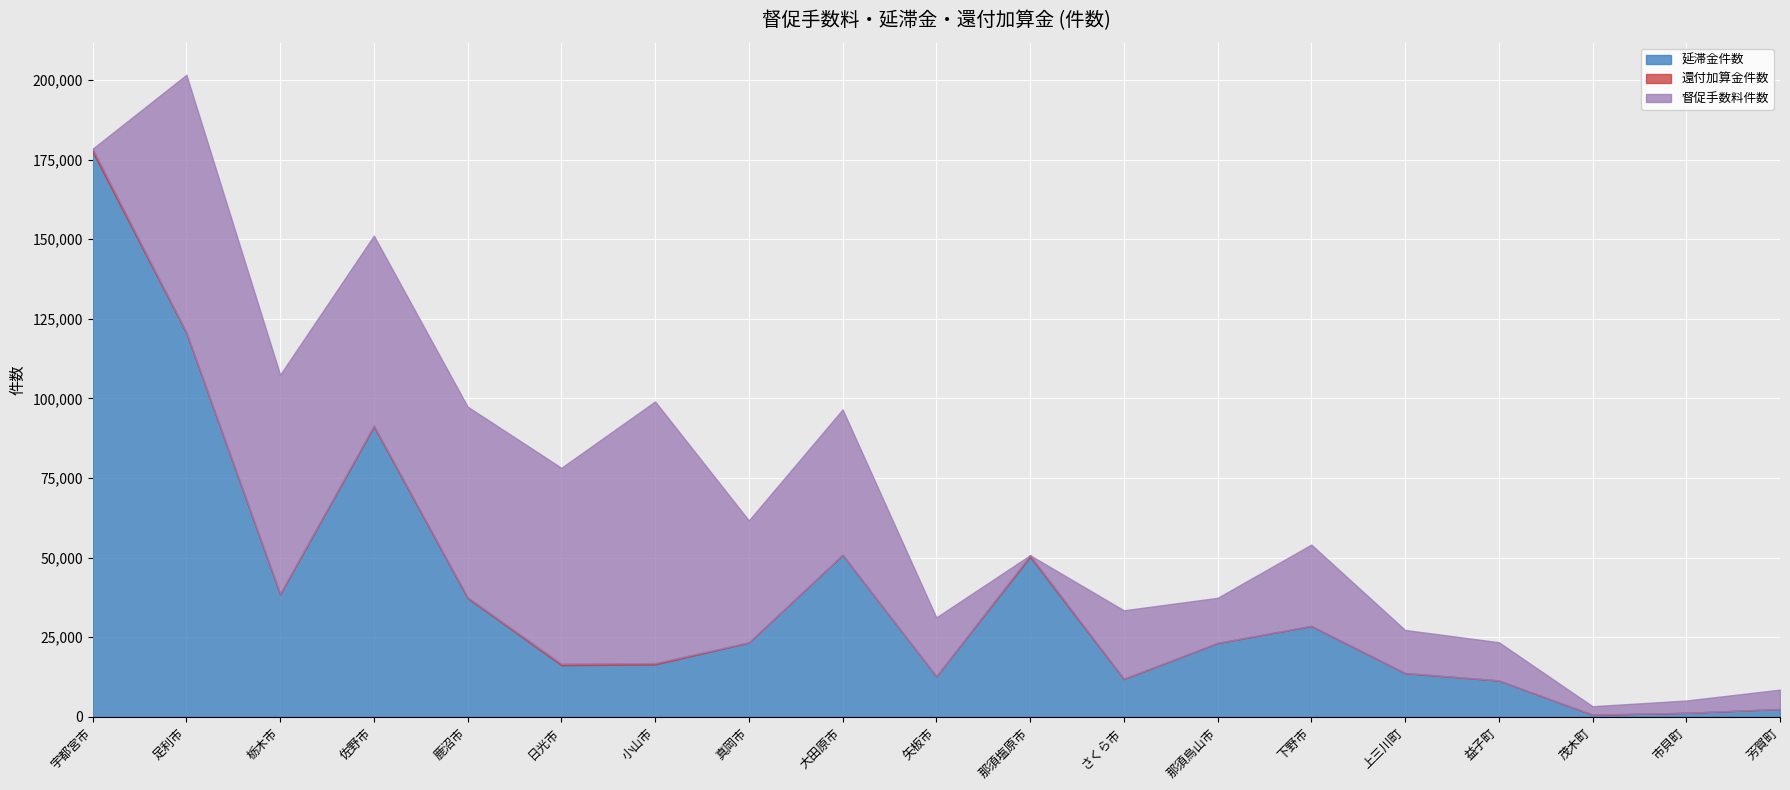

What is the greatest value displayed?

177400